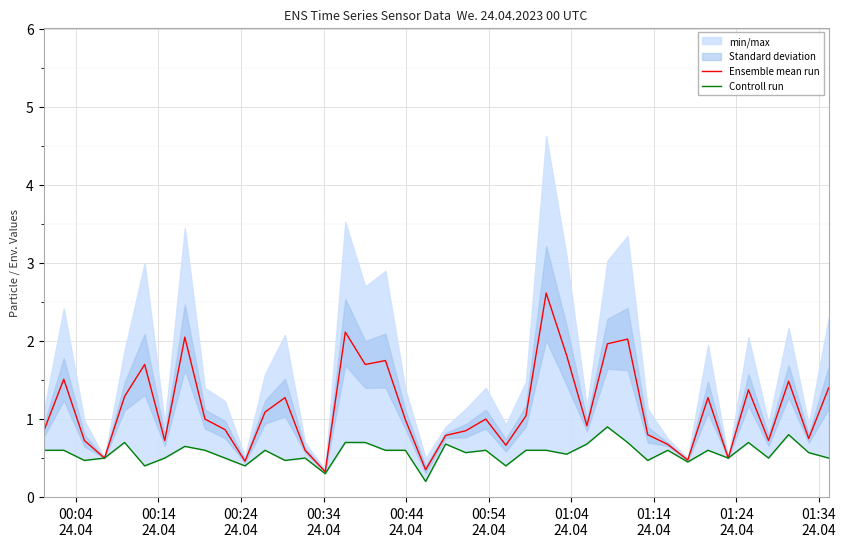

True or false: Ensemble mean run and Controll run cross at least once.

False